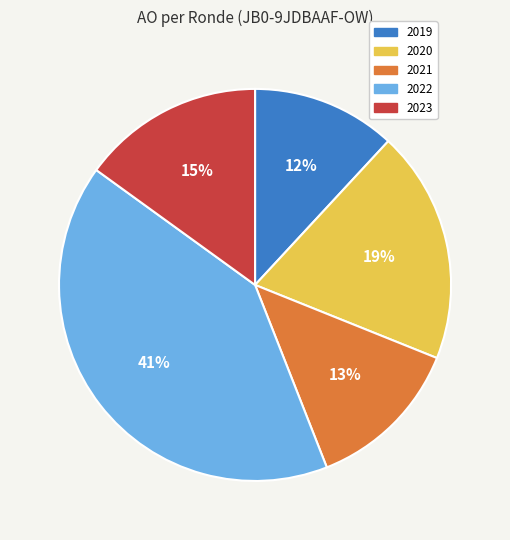

Is there any slice that represents more than half of the pie?

No